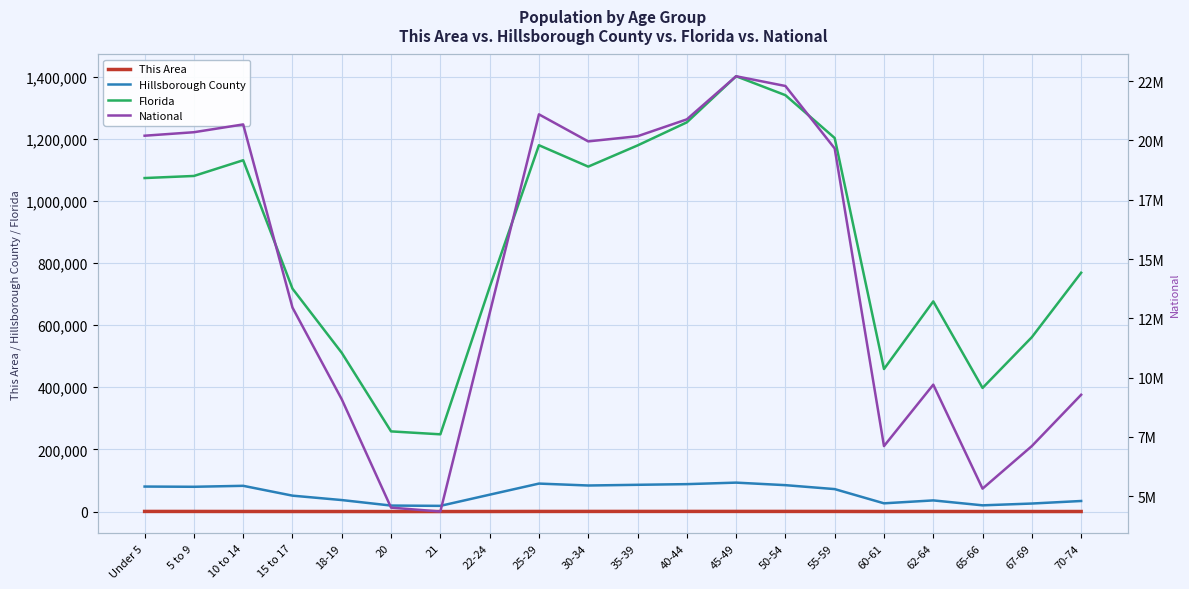

Which series has the widest spread of values?

National